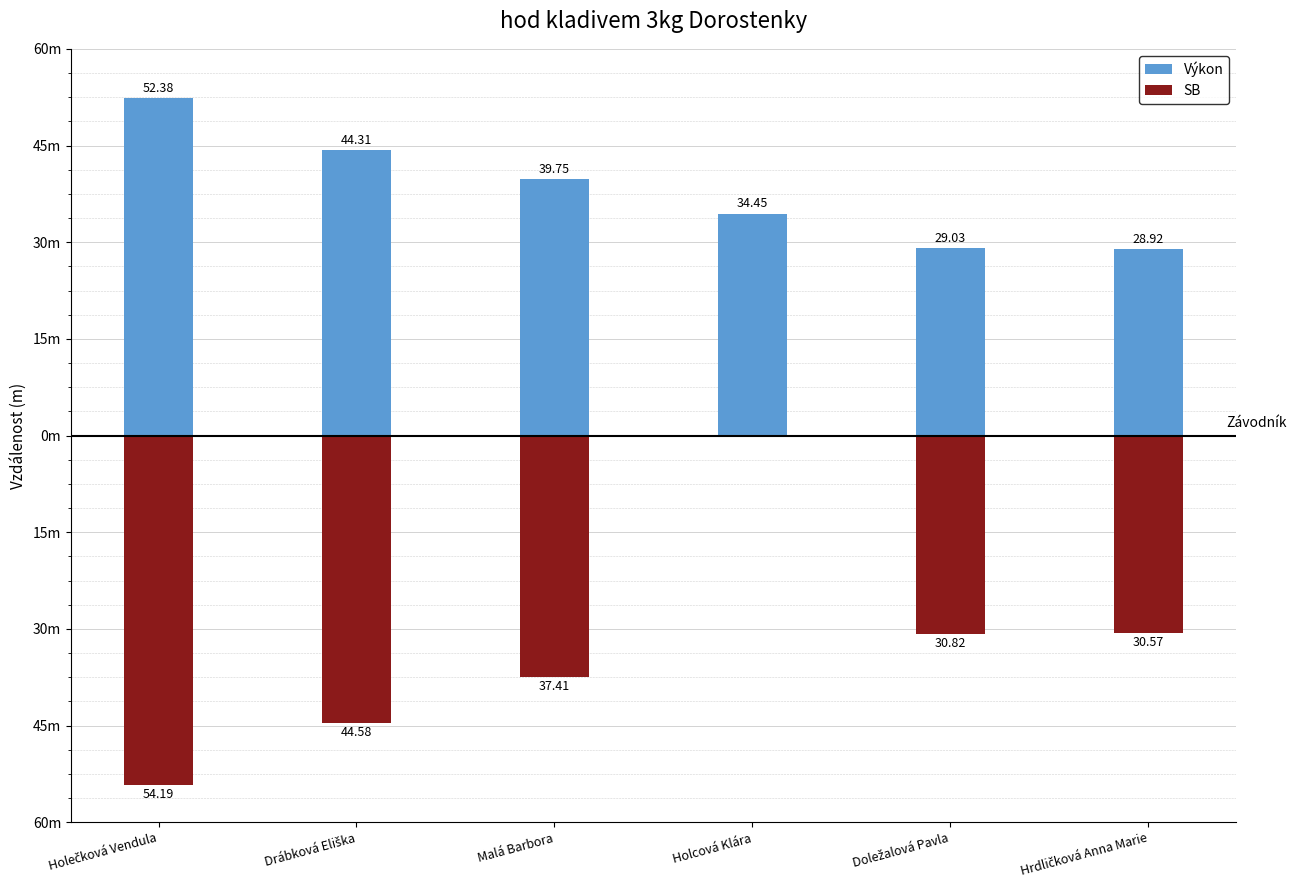

How many bars are there in each group?

2